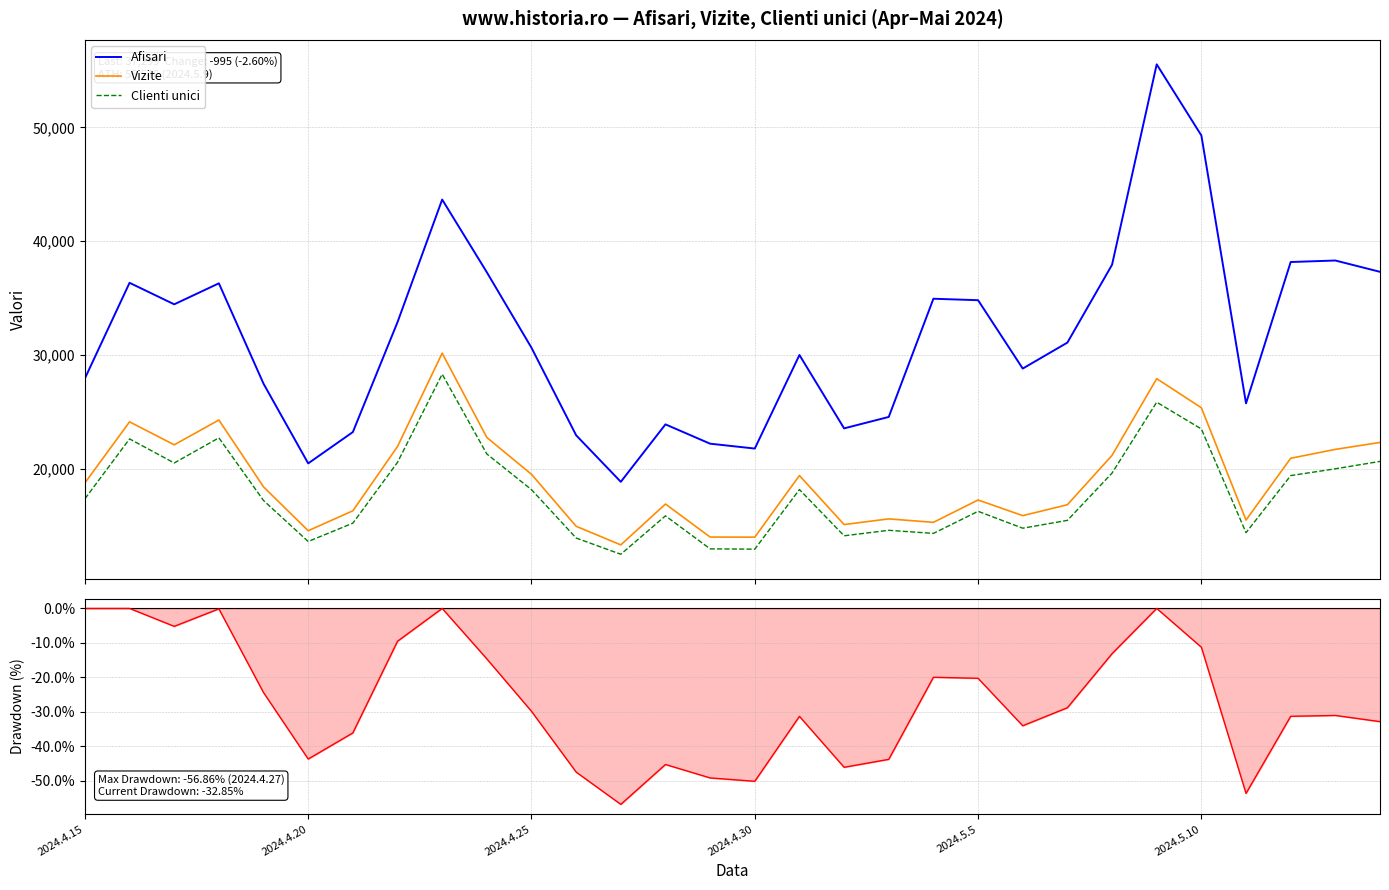

At how many categories does at least one series exceed 24830?

21